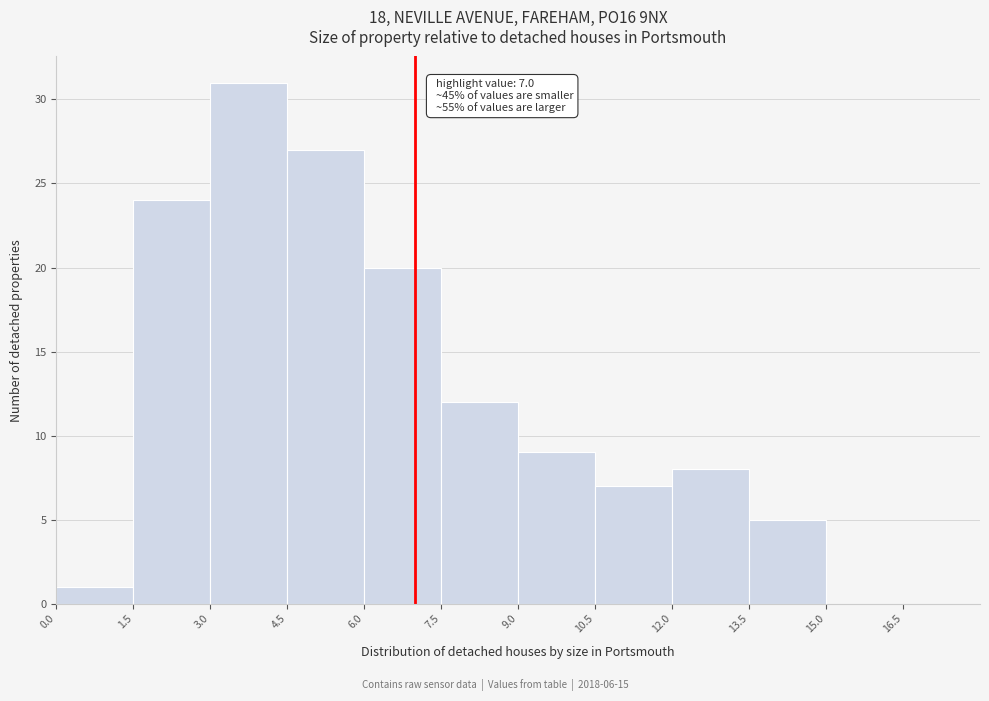

Over which range of the x-axis is the bar tallest?

3.0 to 4.5